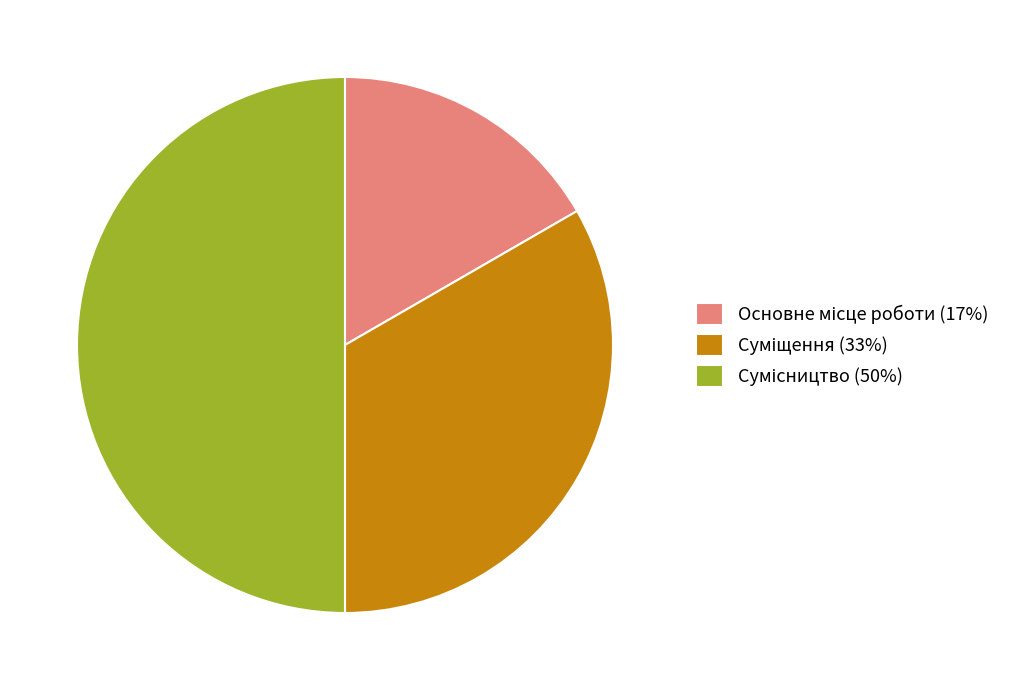

How many slices are in this pie chart?

3